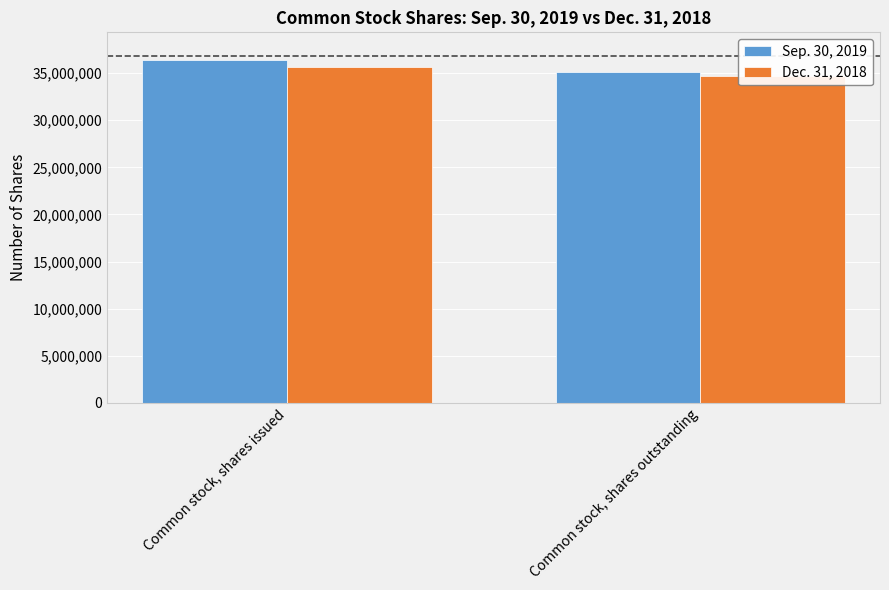

Which category has the lowest value across all series?

Common stock, shares outstanding